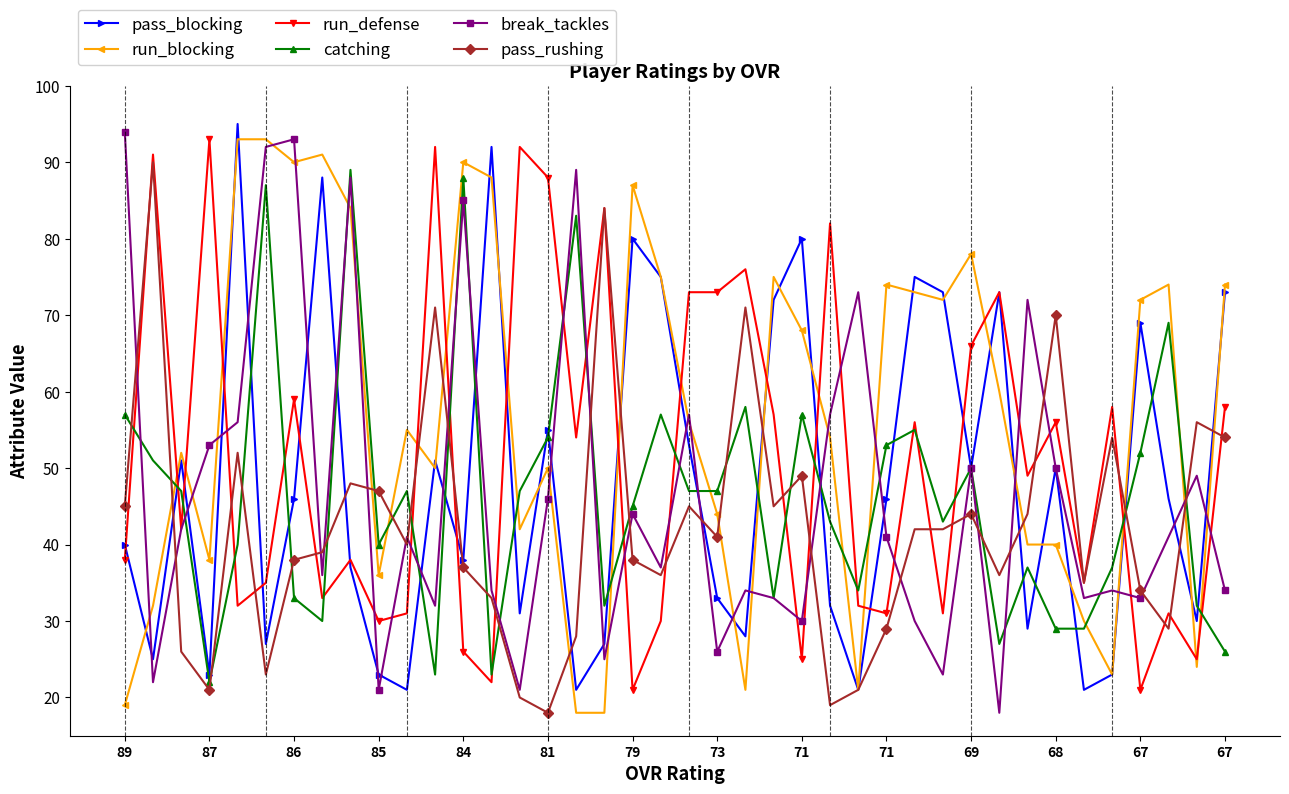

What is the minimum value for run_defense?

21